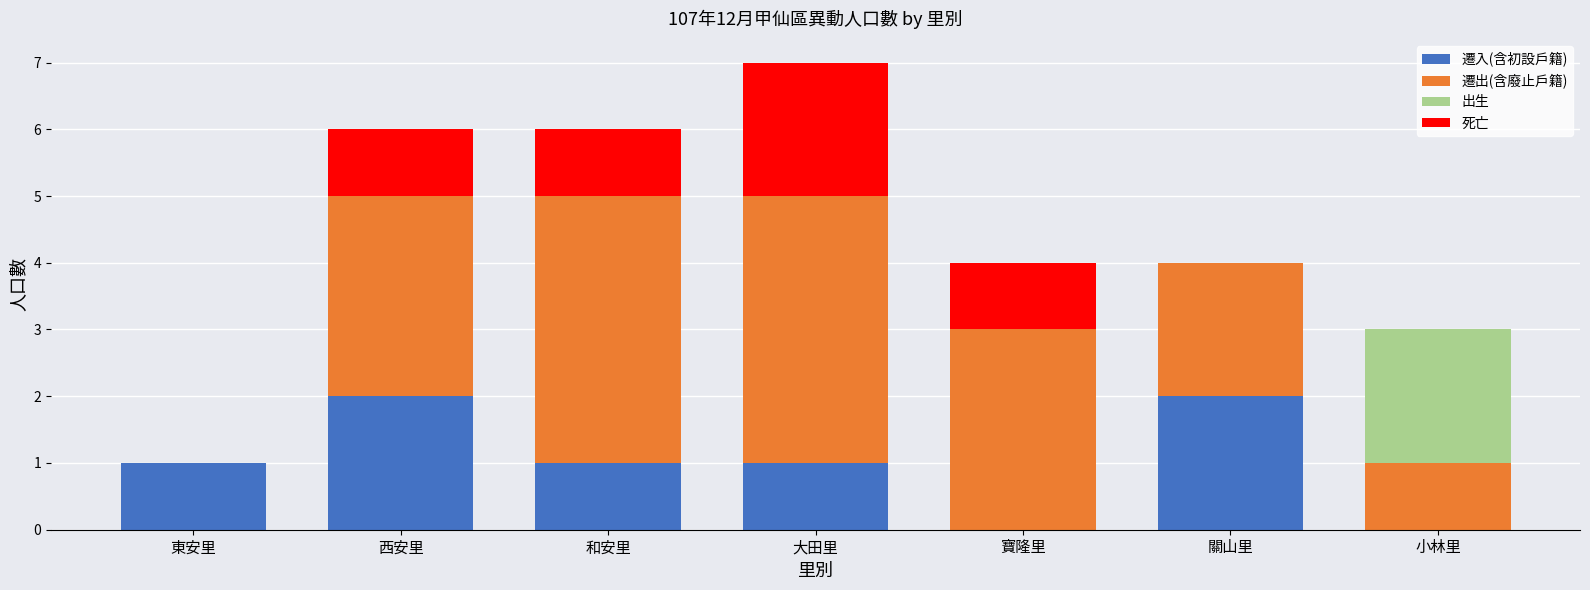

What is the total value across all series at 小林里?

3